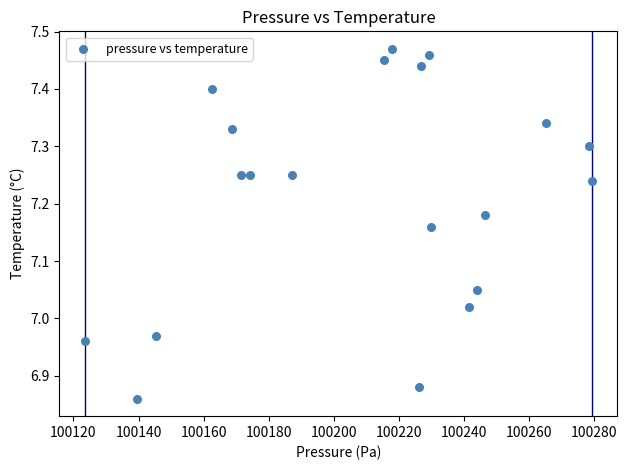

What is the range of X values (max minus min)?

155.9